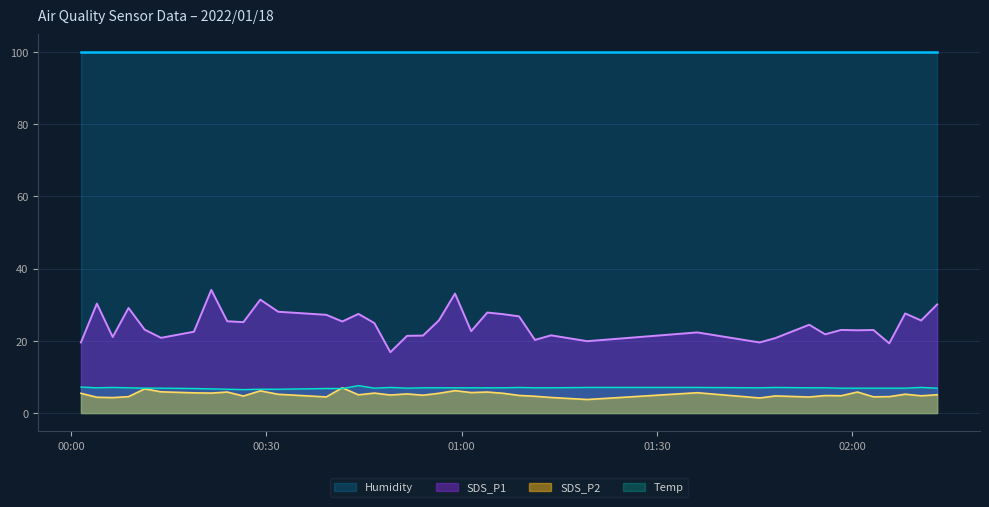

How many intersections are there between SDS_P2 and Temp?

2